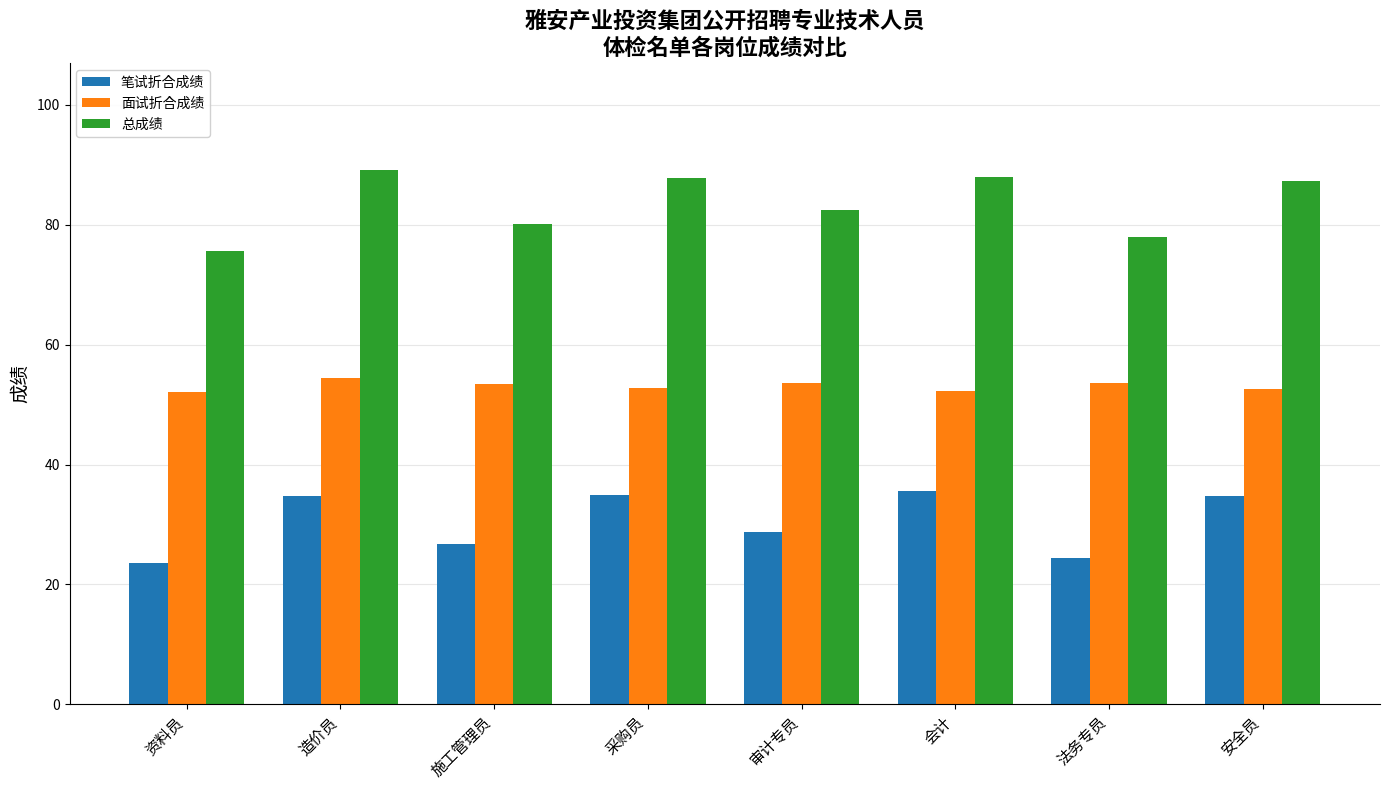

What is the total value across all series at 采购员?

175.6